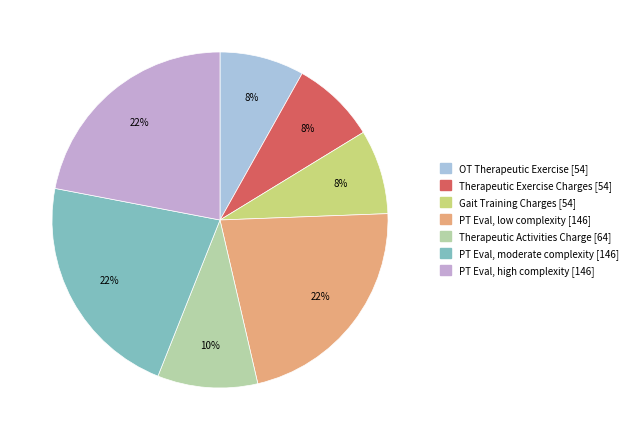

Is the sum of Therapeutic Exercise Charges and Therapeutic Activities Charge greater than half?

No